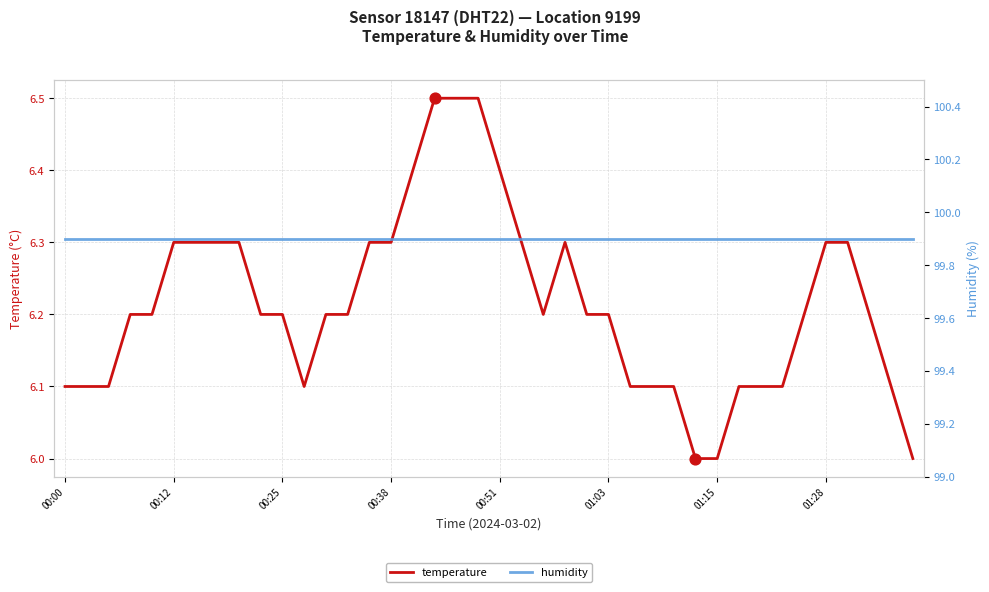

Which series has the largest Y range (max minus min)?

temperature